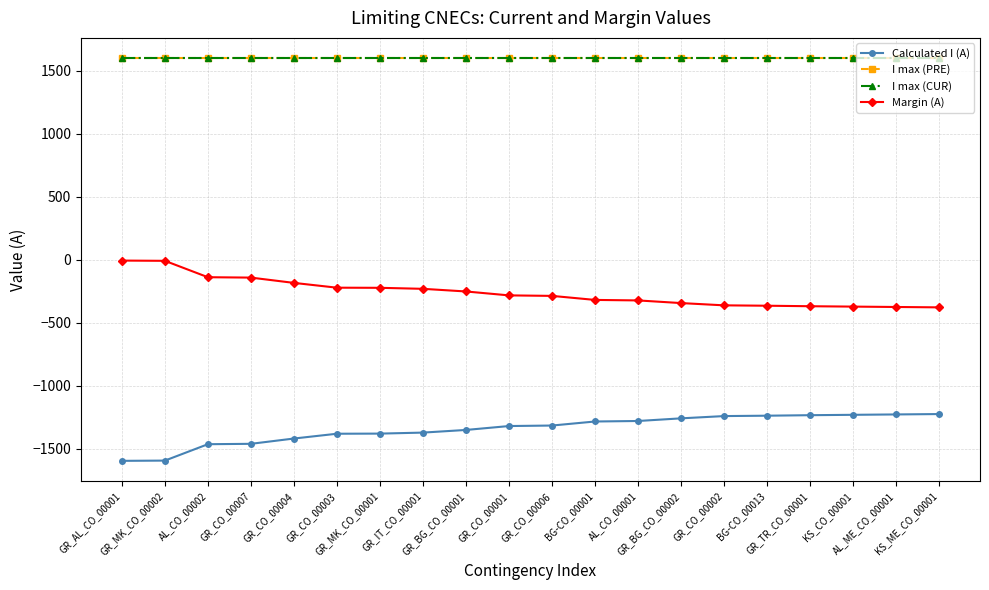

At which label does Margin (A) reach its peak?

GR_AL_CO_00001